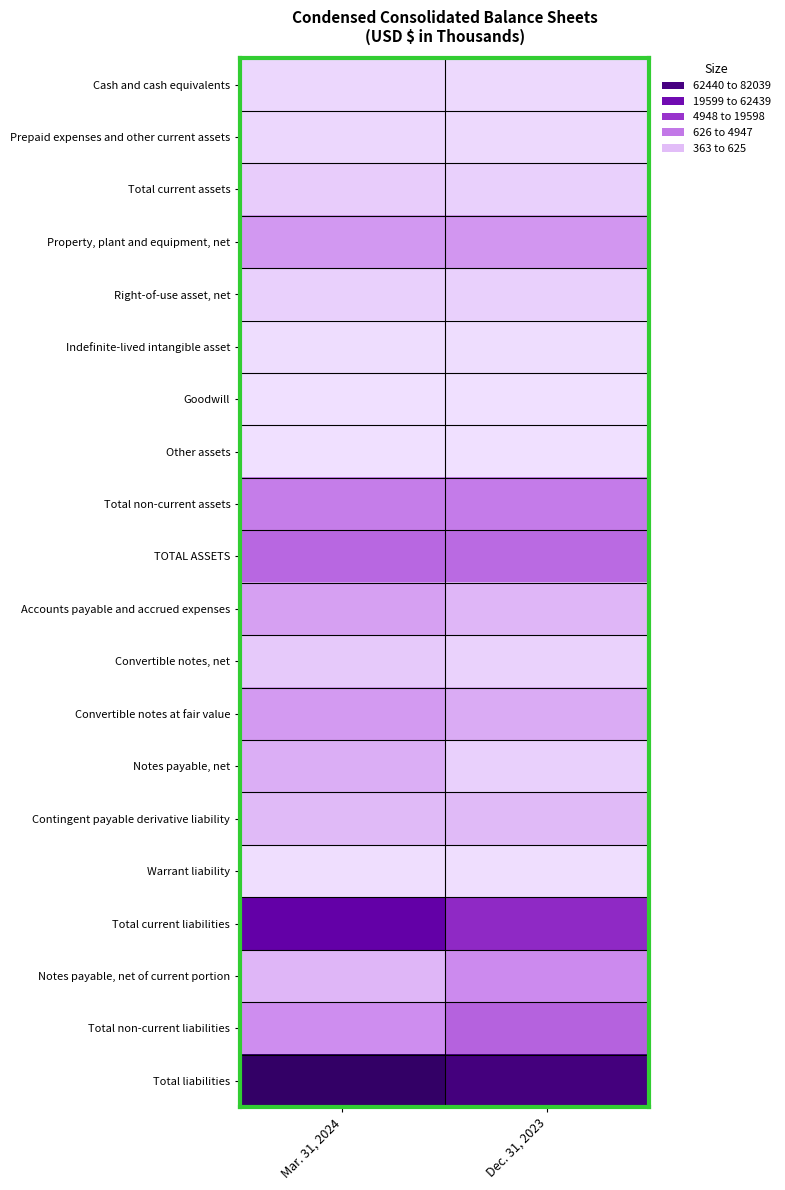

Reading right to left, extract all data points from this chart.

Cash and cash equivalents: Dec. 31, 2023=2126	Mar. 31, 2024=2478
Prepaid expenses and other current assets: Dec. 31, 2023=1999	Mar. 31, 2024=2470
Total current assets: Dec. 31, 2023=4125	Mar. 31, 2024=4948
Property, plant and equipment, net: Dec. 31, 2023=17278	Mar. 31, 2024=17268
Right-of-use asset, net: Dec. 31, 2023=4183	Mar. 31, 2024=4070
Indefinite-lived intangible asset: Dec. 31, 2023=1292	Mar. 31, 2024=1292
Goodwill: Dec. 31, 2023=626	Mar. 31, 2024=626
Other assets: Dec. 31, 2023=361	Mar. 31, 2024=363
Total non-current assets: Dec. 31, 2023=23740	Mar. 31, 2024=23619
TOTAL ASSETS: Dec. 31, 2023=27865	Mar. 31, 2024=28567
Accounts payable and accrued expenses: Dec. 31, 2023=10244	Mar. 31, 2024=15089
Convertible notes, net: Dec. 31, 2023=3765	Mar. 31, 2024=5612
Convertible notes at fair value: Dec. 31, 2023=12771	Mar. 31, 2024=16496
Notes payable, net: Dec. 31, 2023=3944	Mar. 31, 2024=12125
Contingent payable derivative liability: Dec. 31, 2023=9188	Mar. 31, 2024=9099
Warrant liability: Dec. 31, 2023=944	Mar. 31, 2024=913
Total current liabilities: Dec. 31, 2023=45204	Mar. 31, 2024=62440
Notes payable, net of current portion: Dec. 31, 2023=20312	Mar. 31, 2024=10215
Total non-current liabilities: Dec. 31, 2023=29716	Mar. 31, 2024=19599
Total liabilities: Dec. 31, 2023=74920	Mar. 31, 2024=82039